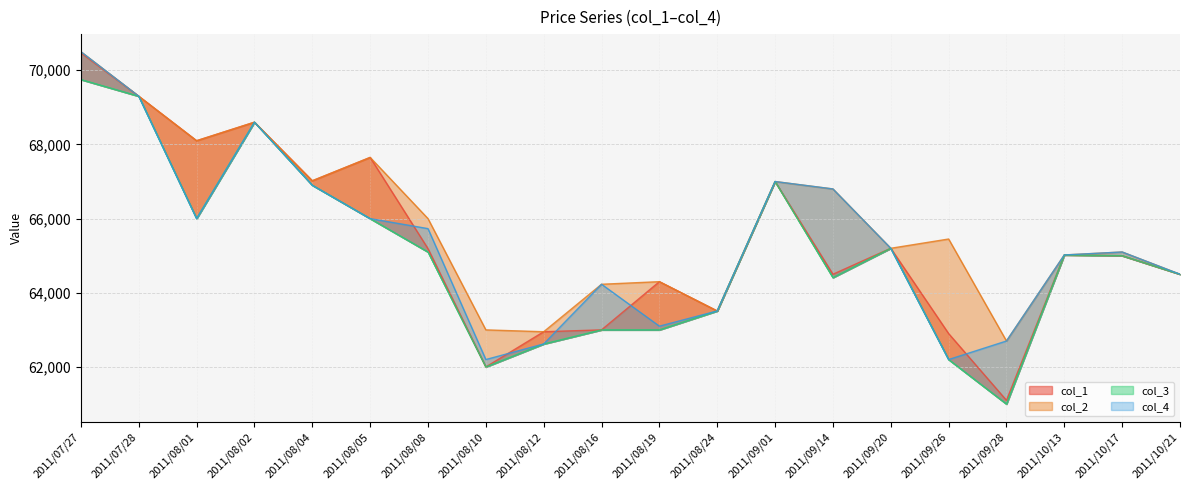

Which category has the highest value in the col_4 series?

2011/07/27